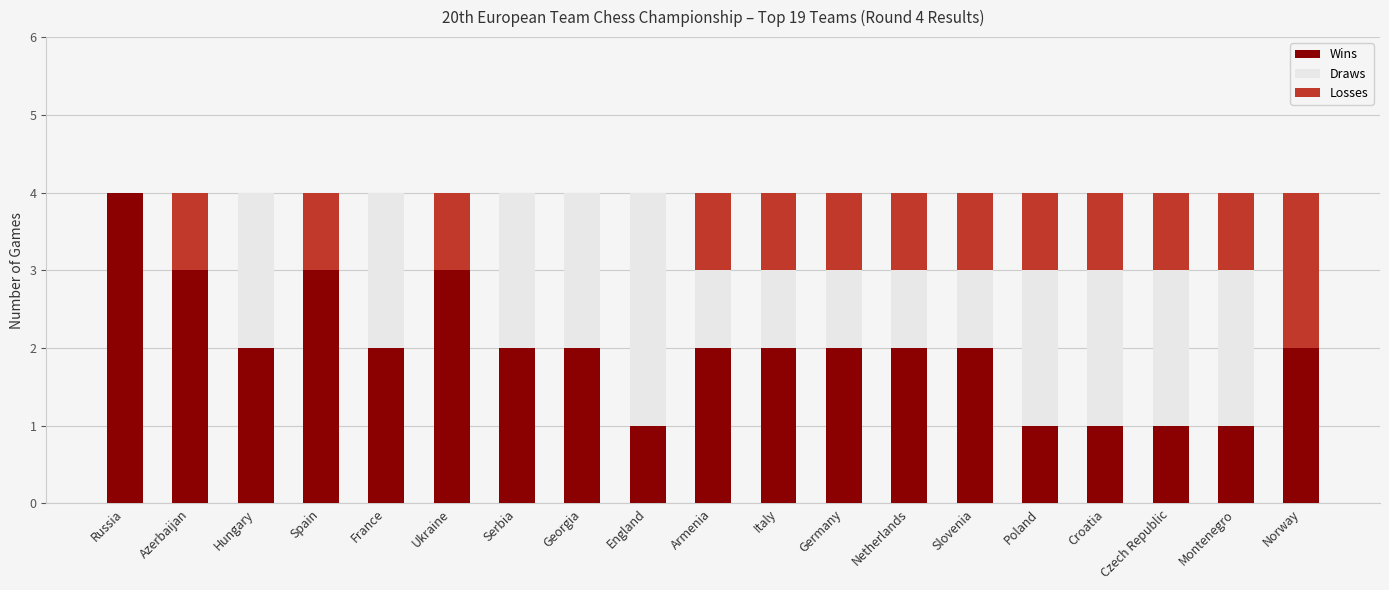

What are all the series names shown in the legend?

Wins, Draws, Losses